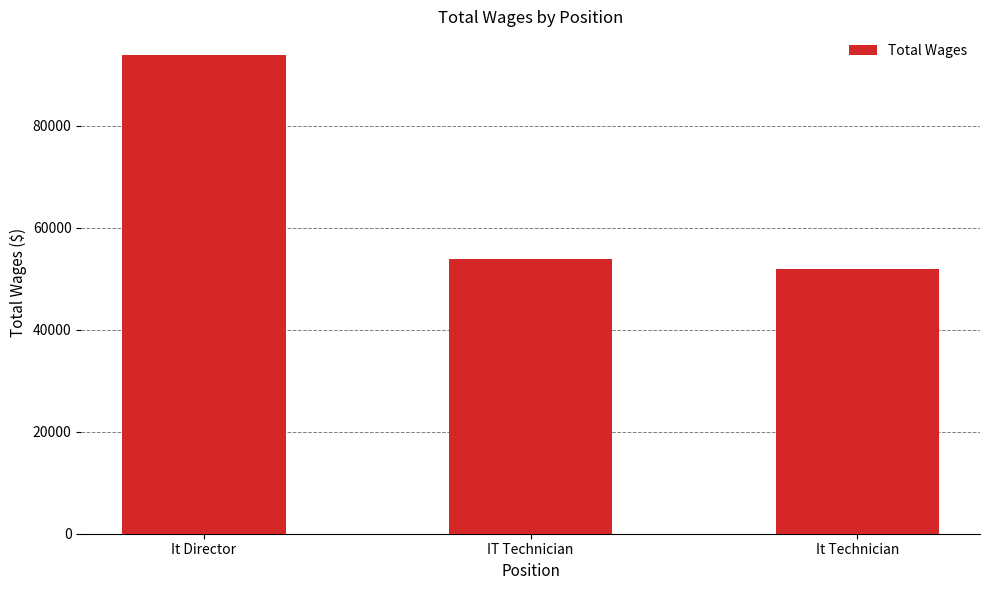

True or false: the data shows 27581 at It Technician.

False